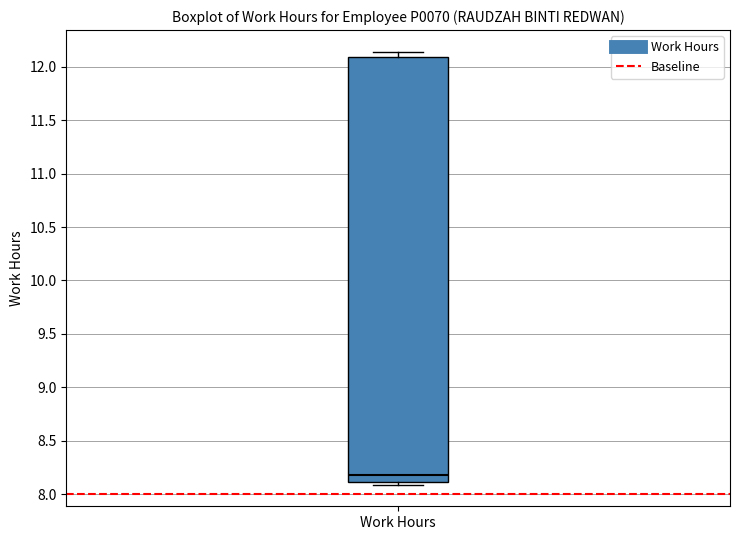

Read this box plot against the y-axis: the position of the median line, the range covered by the box, and the ends of both whiskers. The values are not printed on the chart, so give them approximately, as read against the axis.

median 8.20, box 8.10 to 12.10, whiskers 8.10 (just below the box's lower edge) to 12.15